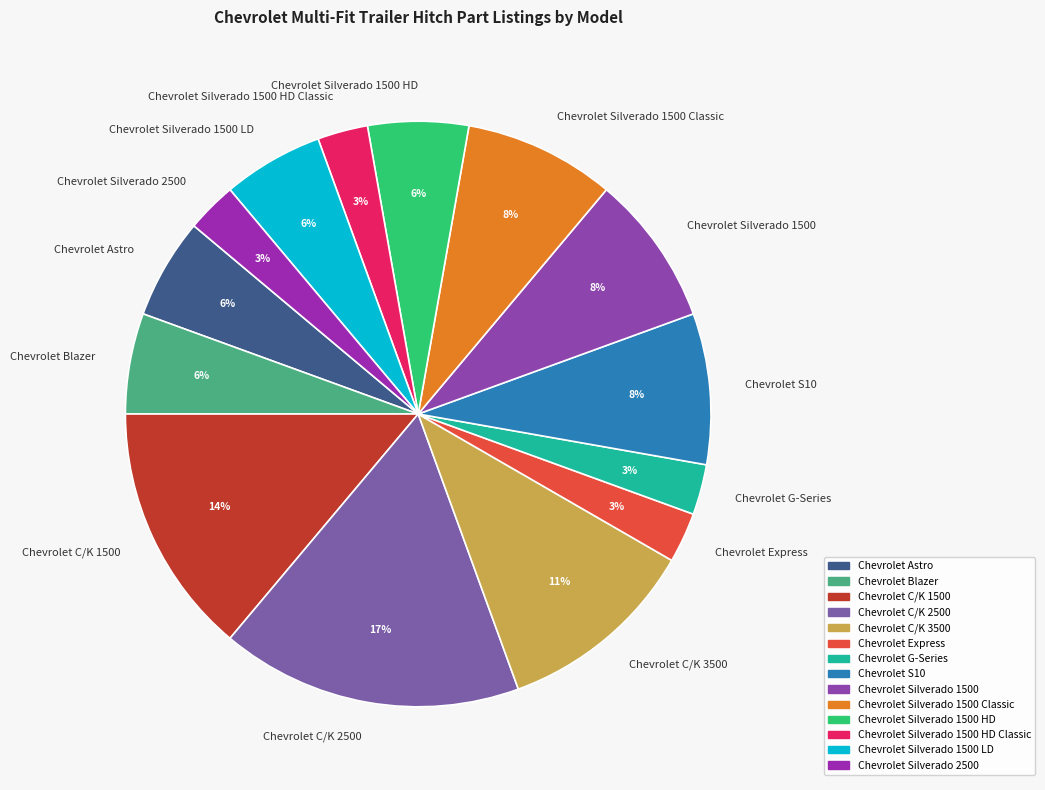

To the nearest percent, what is the difference between the largest and smallest slice percentages?

14%